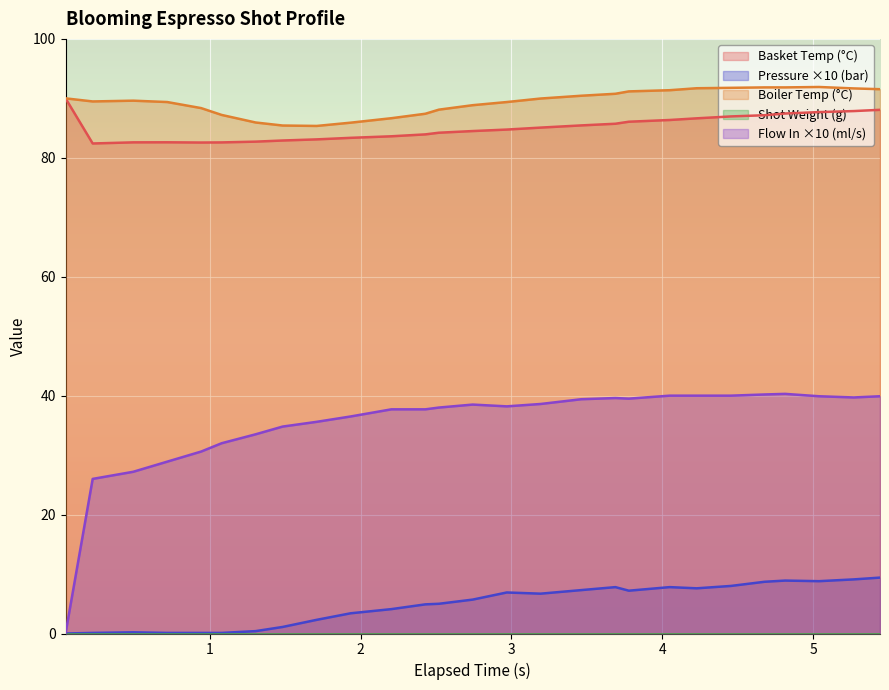

At which category does the chart reach its peak across all series?

5.039